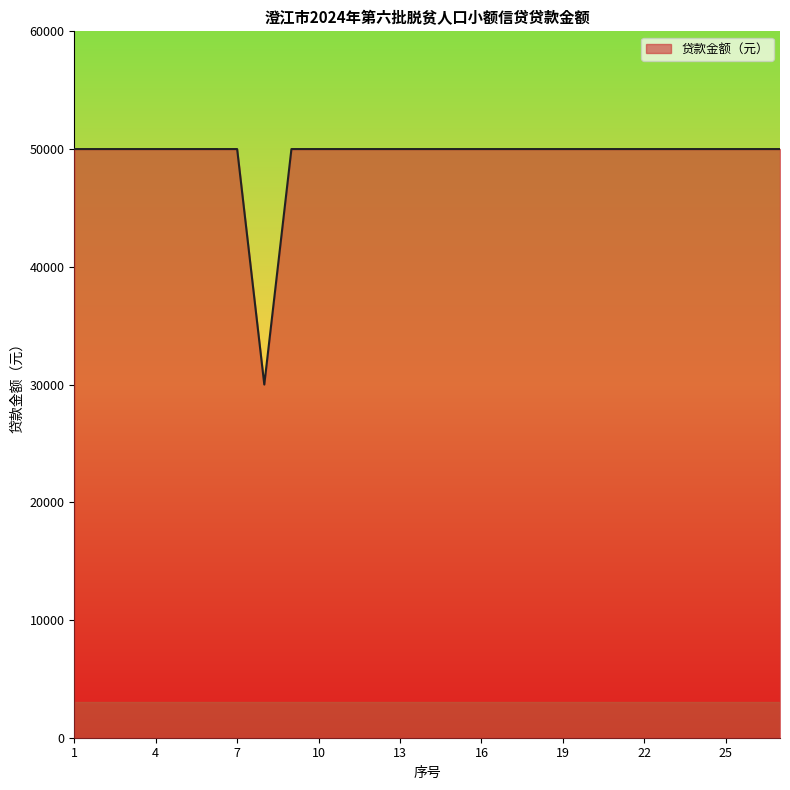

What is the minimum value shown in the chart?

30000